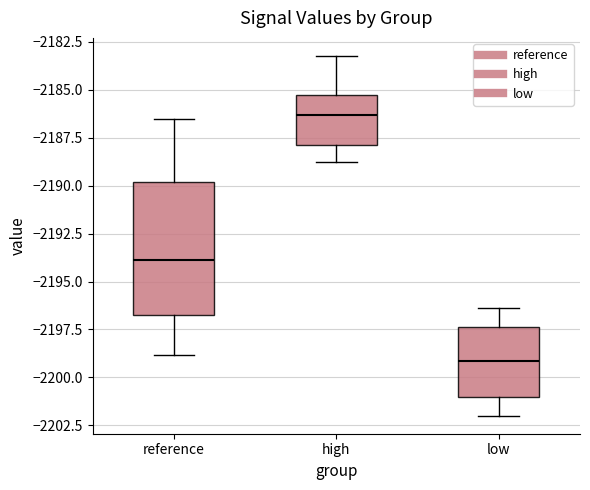

Where does the lower whisker of the box for high end on the y-axis? The values are not printed on the chart, so give them approximately, as read against the axis.

-2189.0